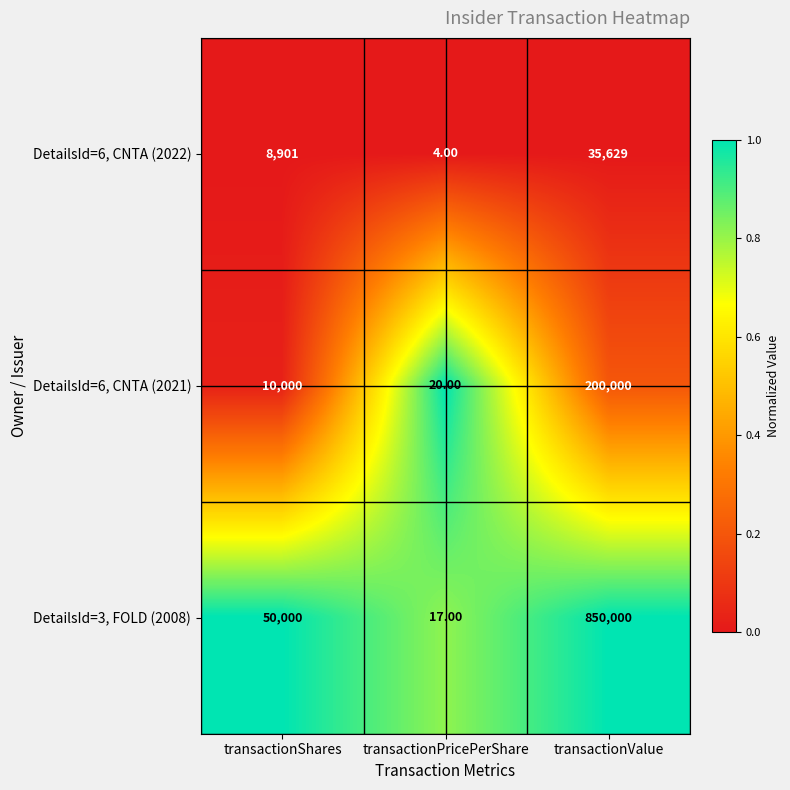

At which category is the sum across all series the highest?

transactionValue